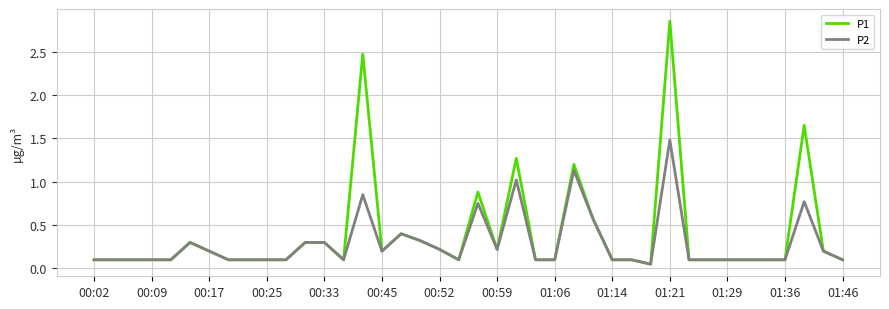

What is the maximum value for P2?

1.5